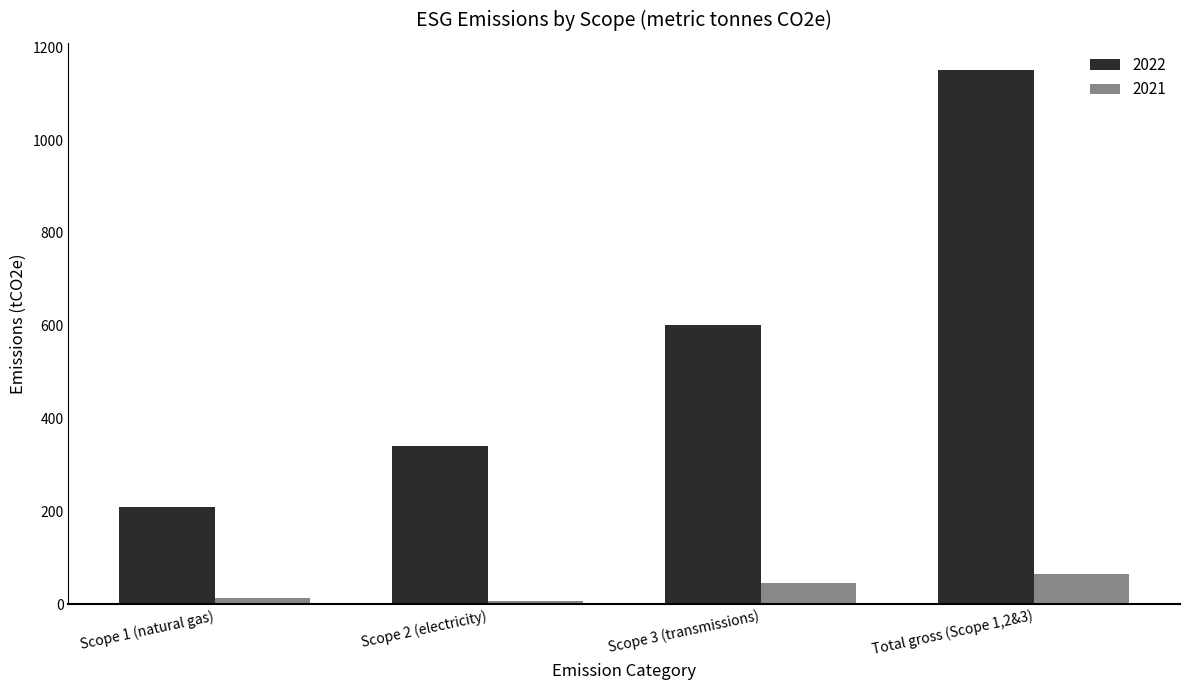

Where does the 2021 series first go above 45?

Scope 3 (transmissions)